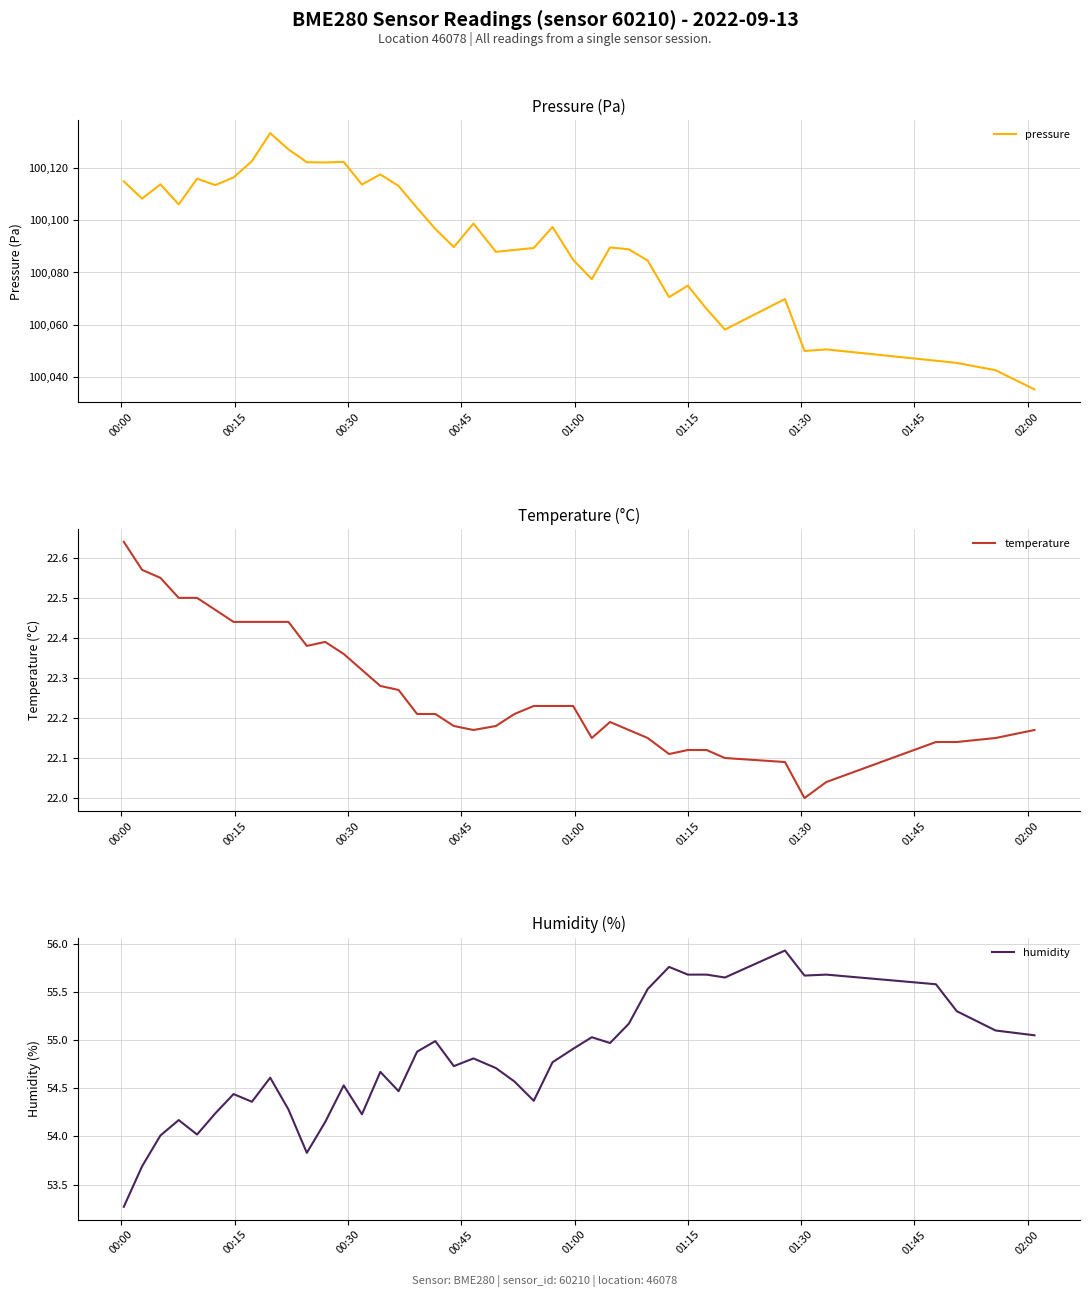

What is the maximum value for pressure?

100133.6